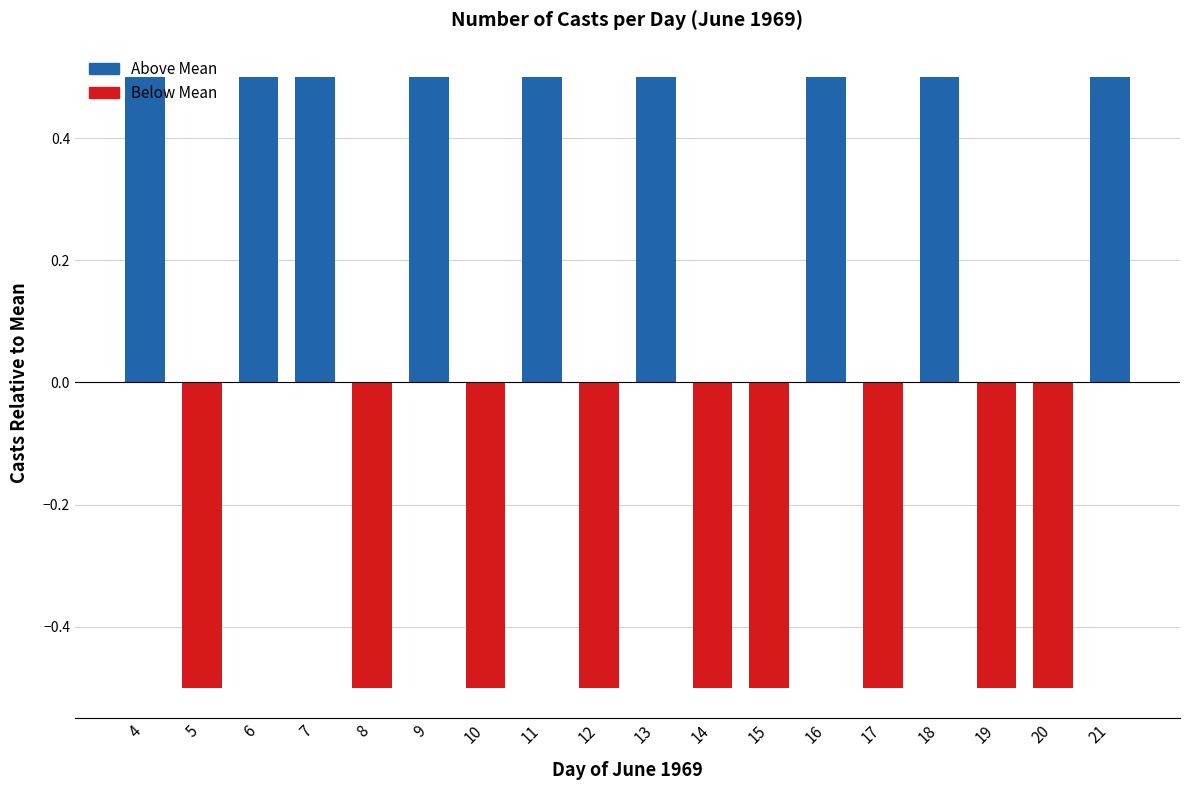

What is the change in value from 8 to 13?

+1.0